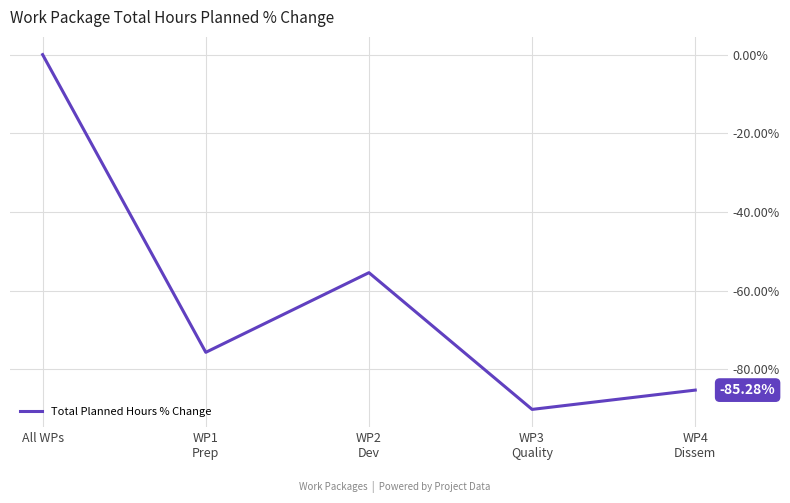

At which category does the data reach its first local peak?

WP2
Dev